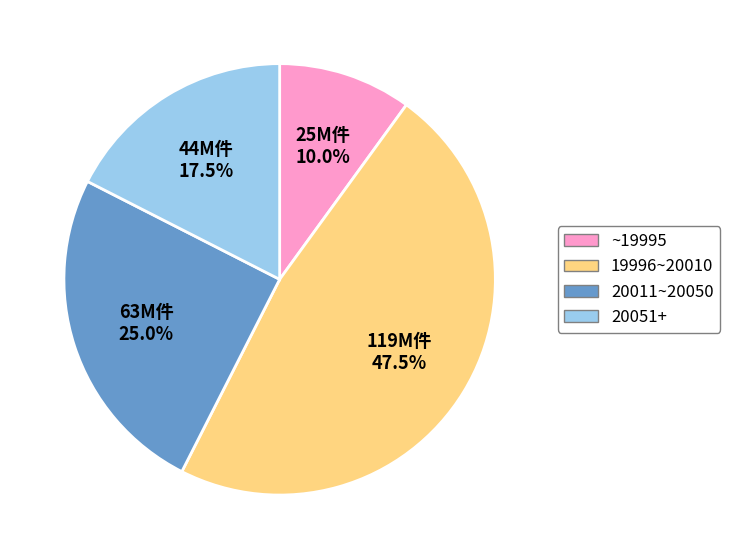

Is there a majority slice in this chart?

No